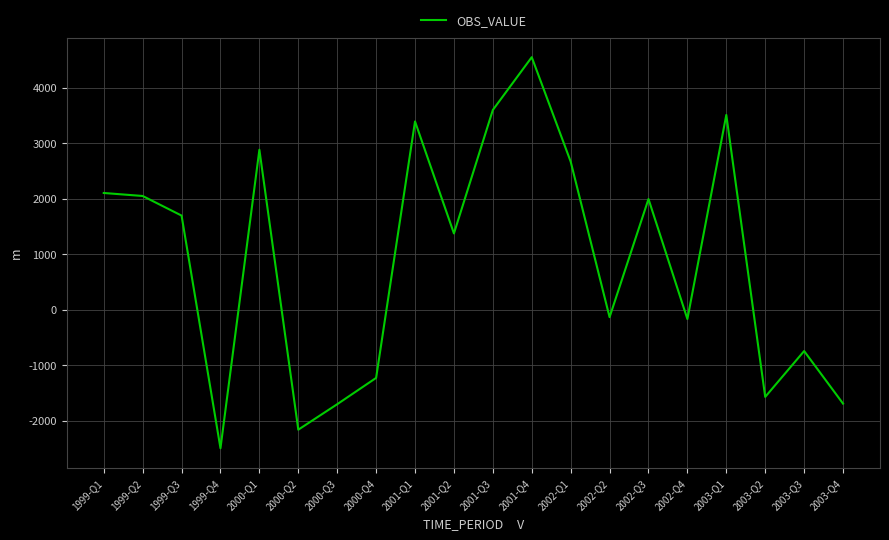

Where is the data nearest to the value 1026?

2001-Q2